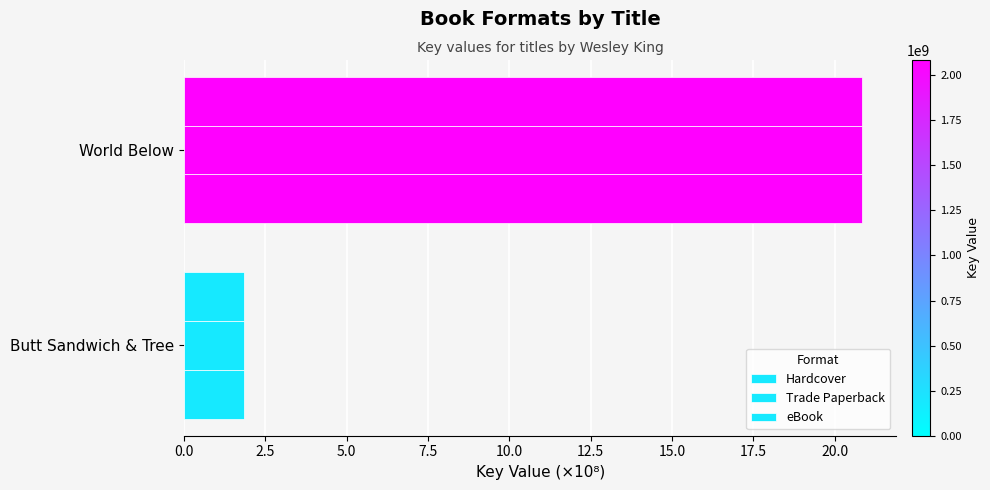

How many data points in eBook are less than 20?

1